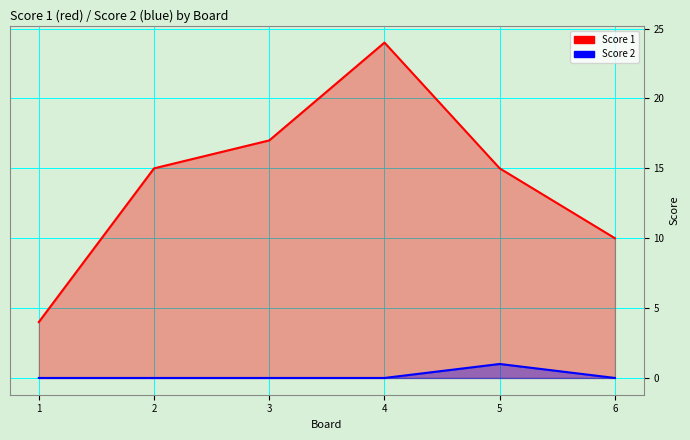

How many values in Score 2 are above zero?

1